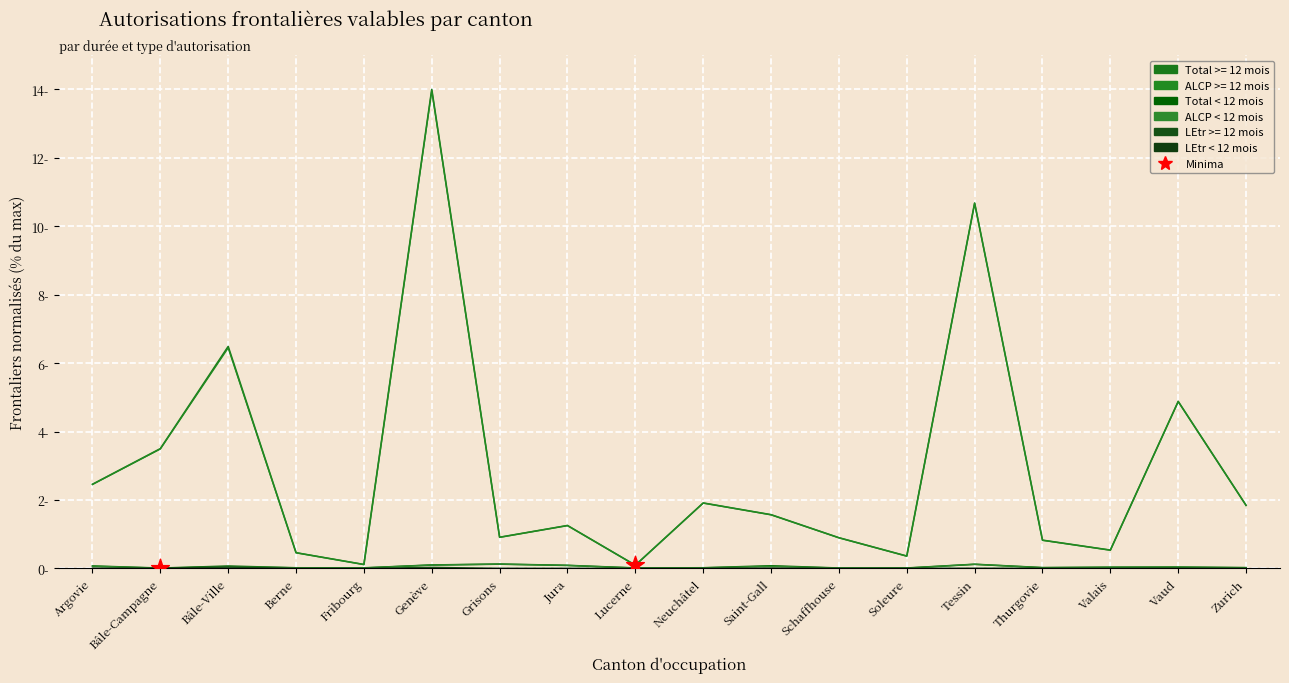

Does the chart have visible grid lines?

Yes